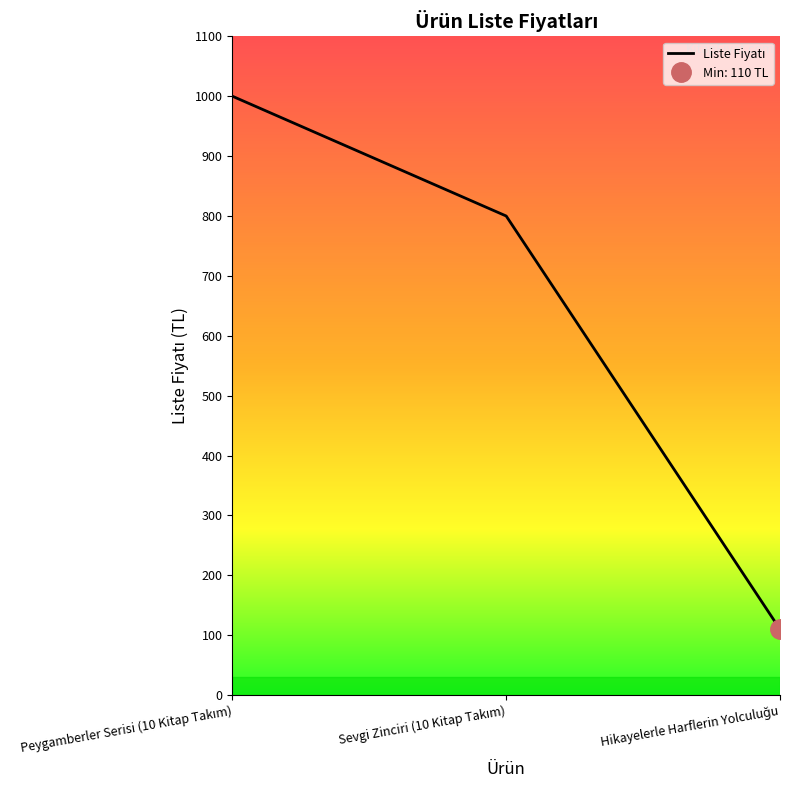

What is the difference between the values at Hikayelerle Harflerin Yolculuğu and Peygamberler Serisi (10 Kitap Takım)?

890